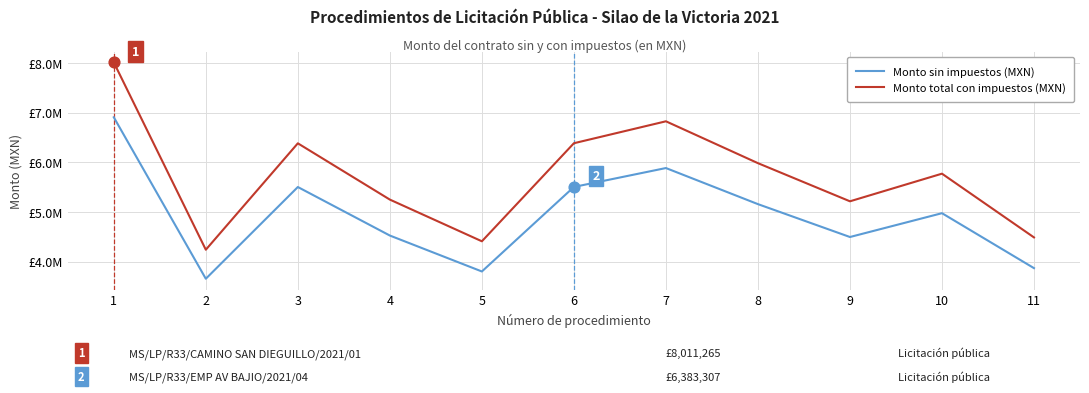

What is the total value across all series at 2?

7892837.8